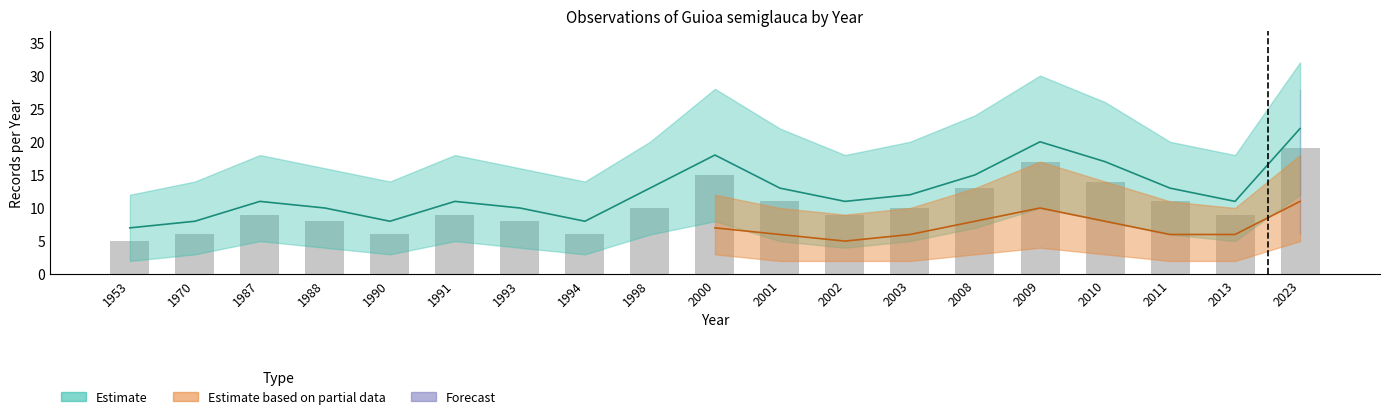

How many values exceed 9?

9